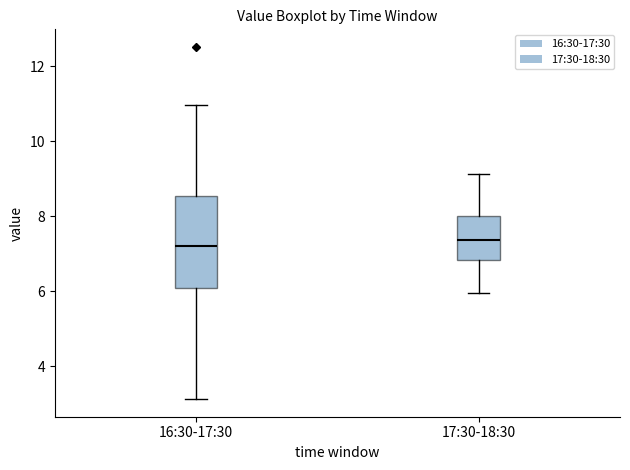

Where does the median line of the box for 16:30-17:30 sit on the y-axis? The values are not printed on the chart, so give them approximately, as read against the axis.

7.2